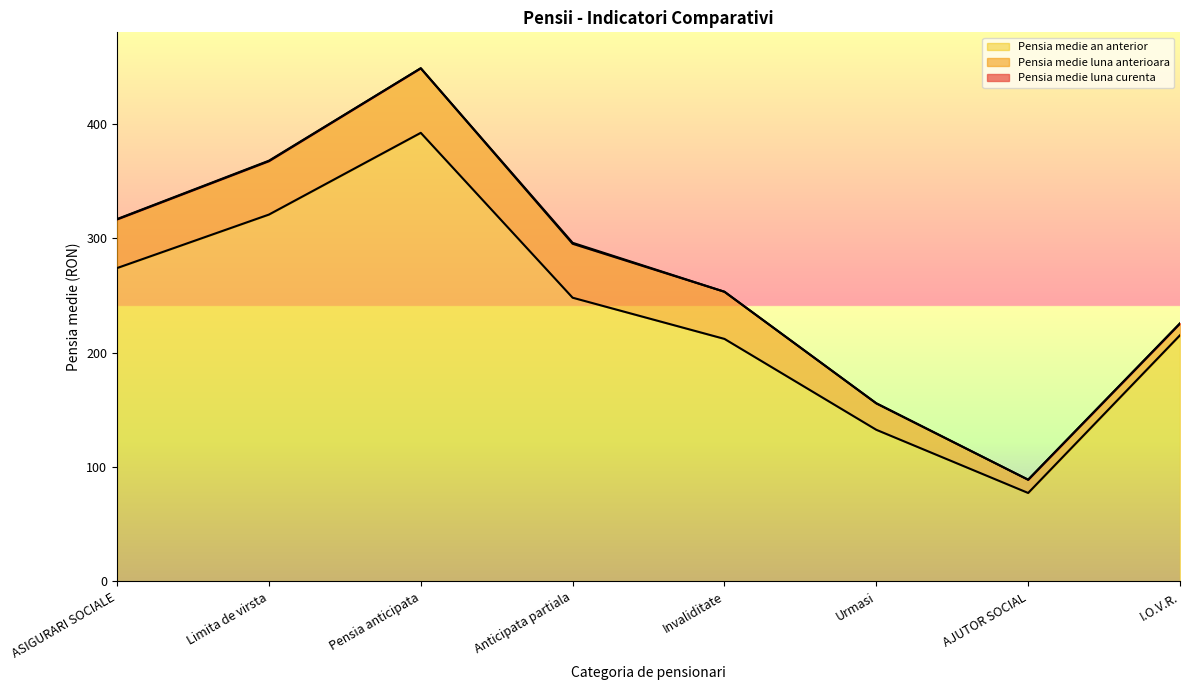

Is it true that Pensia medie an anterior equals 248.0 at Anticipata partiala?

True